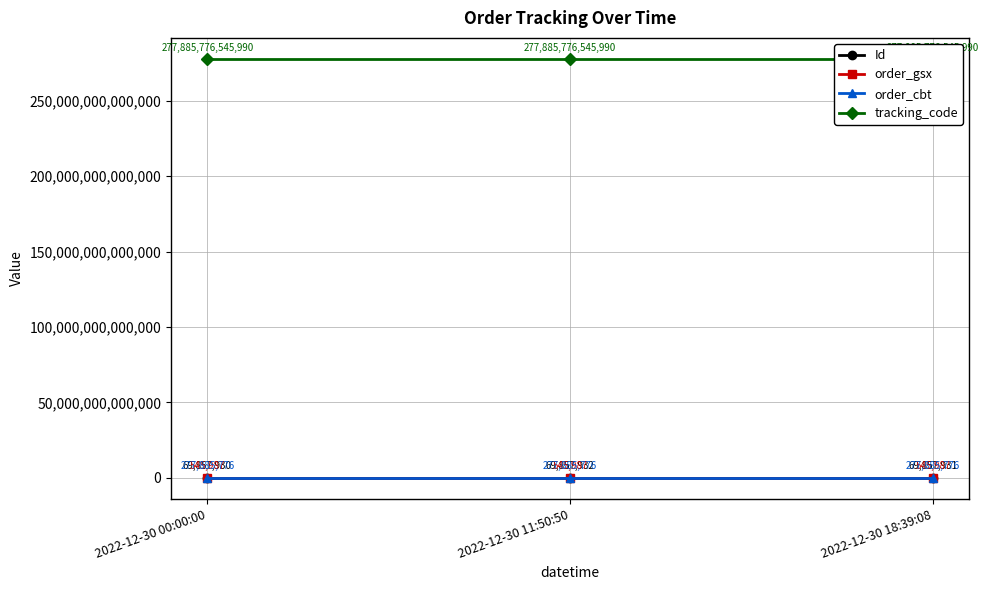

Where is order_cbt nearest to the value 277885776?

2022-12-30 00:00:00